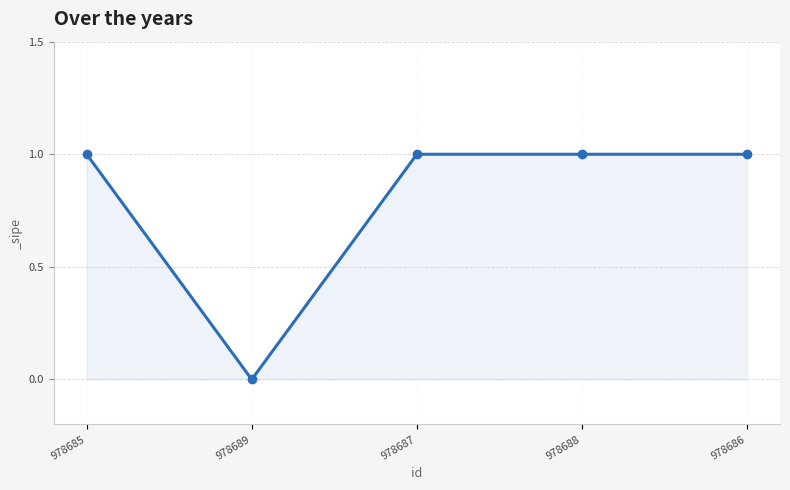

Which label corresponds to the smallest value in the chart?

978689